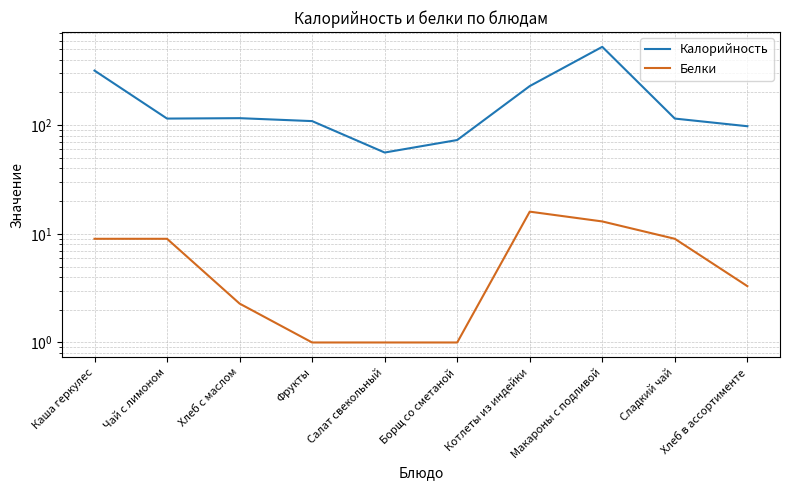

What is the total value across all series at Сладкий чай?

124.0